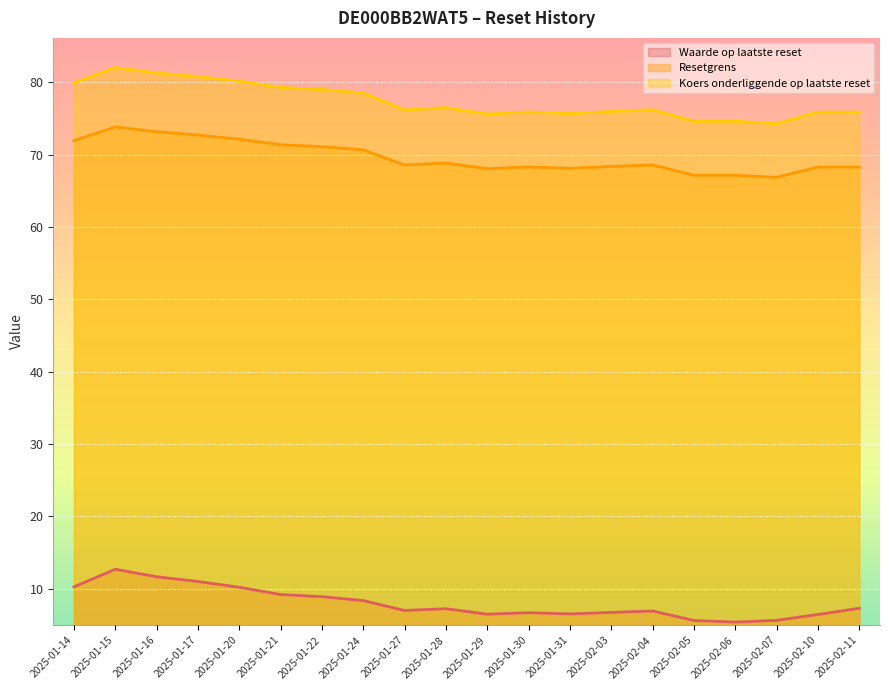

How many categories are shown in the chart?

20